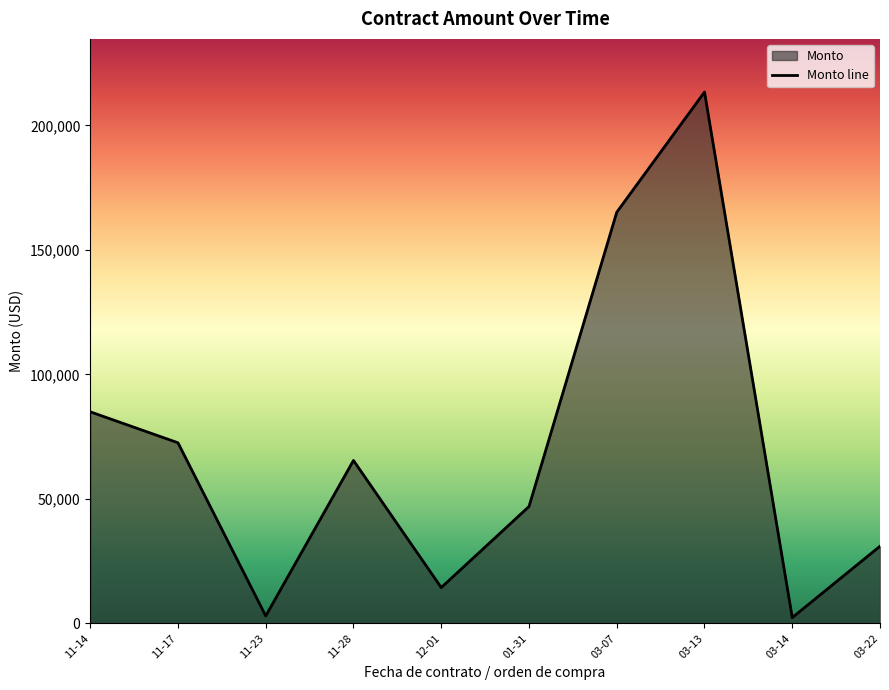

The value at 11-14 is 55627.4. True or false?

False